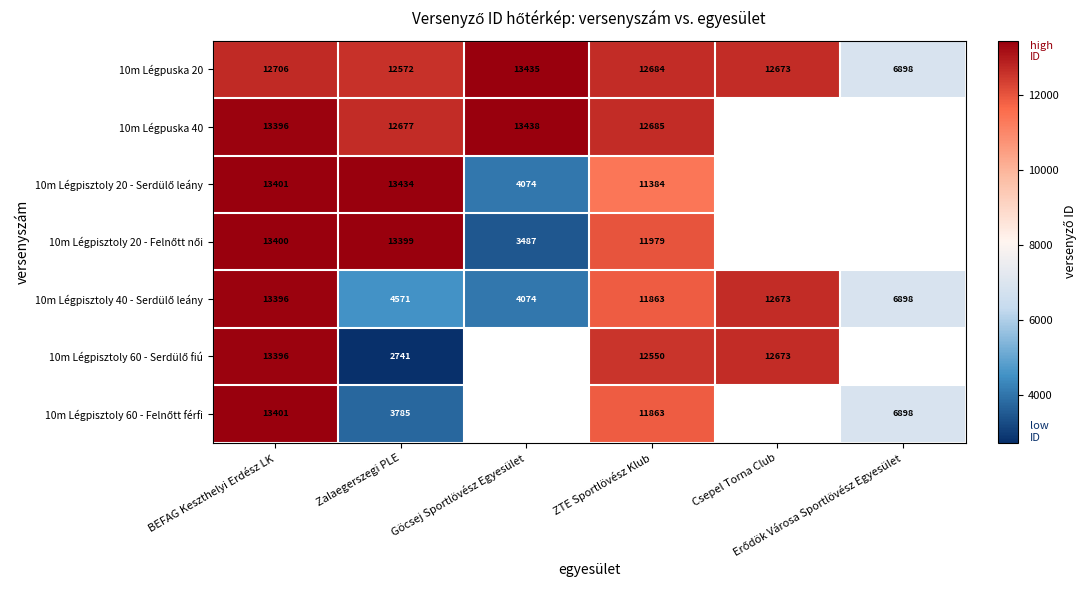

What is the difference between the maximum and second lowest values in the 10m Légpuska 20 series?

863